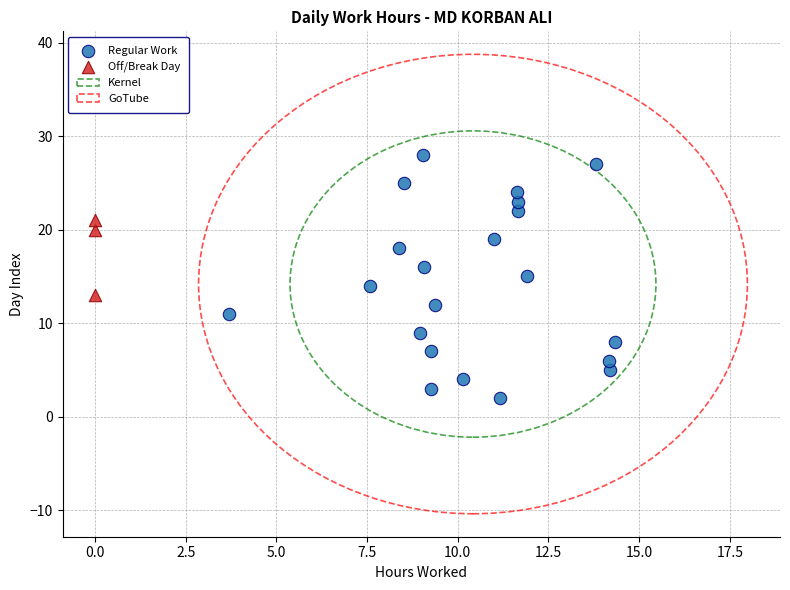

Which series reaches the maximum Y coordinate?

Regular Work